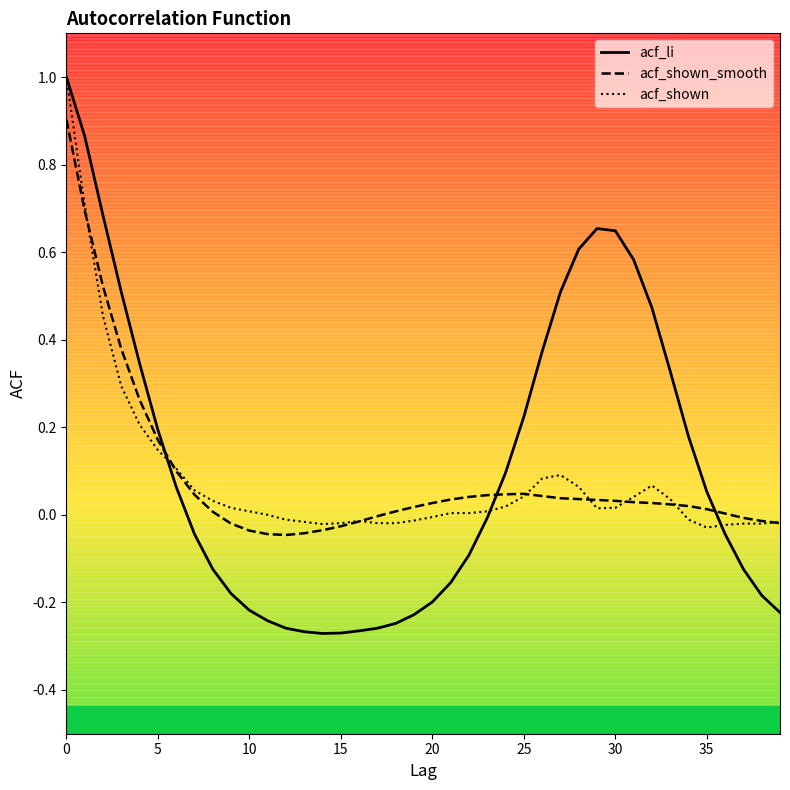

Which series has the widest spread of values?

acf_li